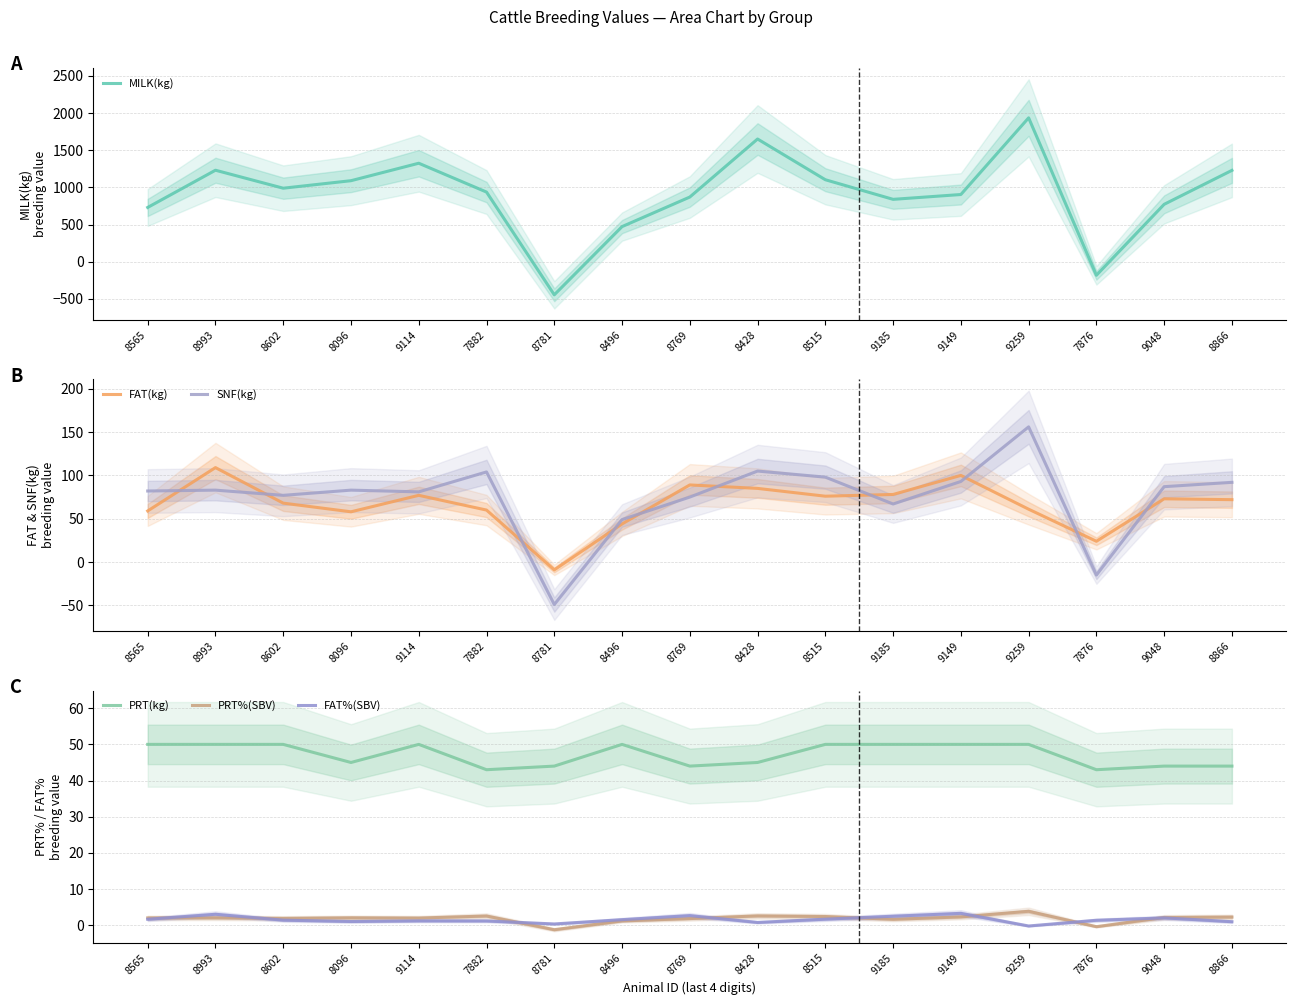

True or false: FAT%(SBV) has a value of 1.8 at 8096.

False